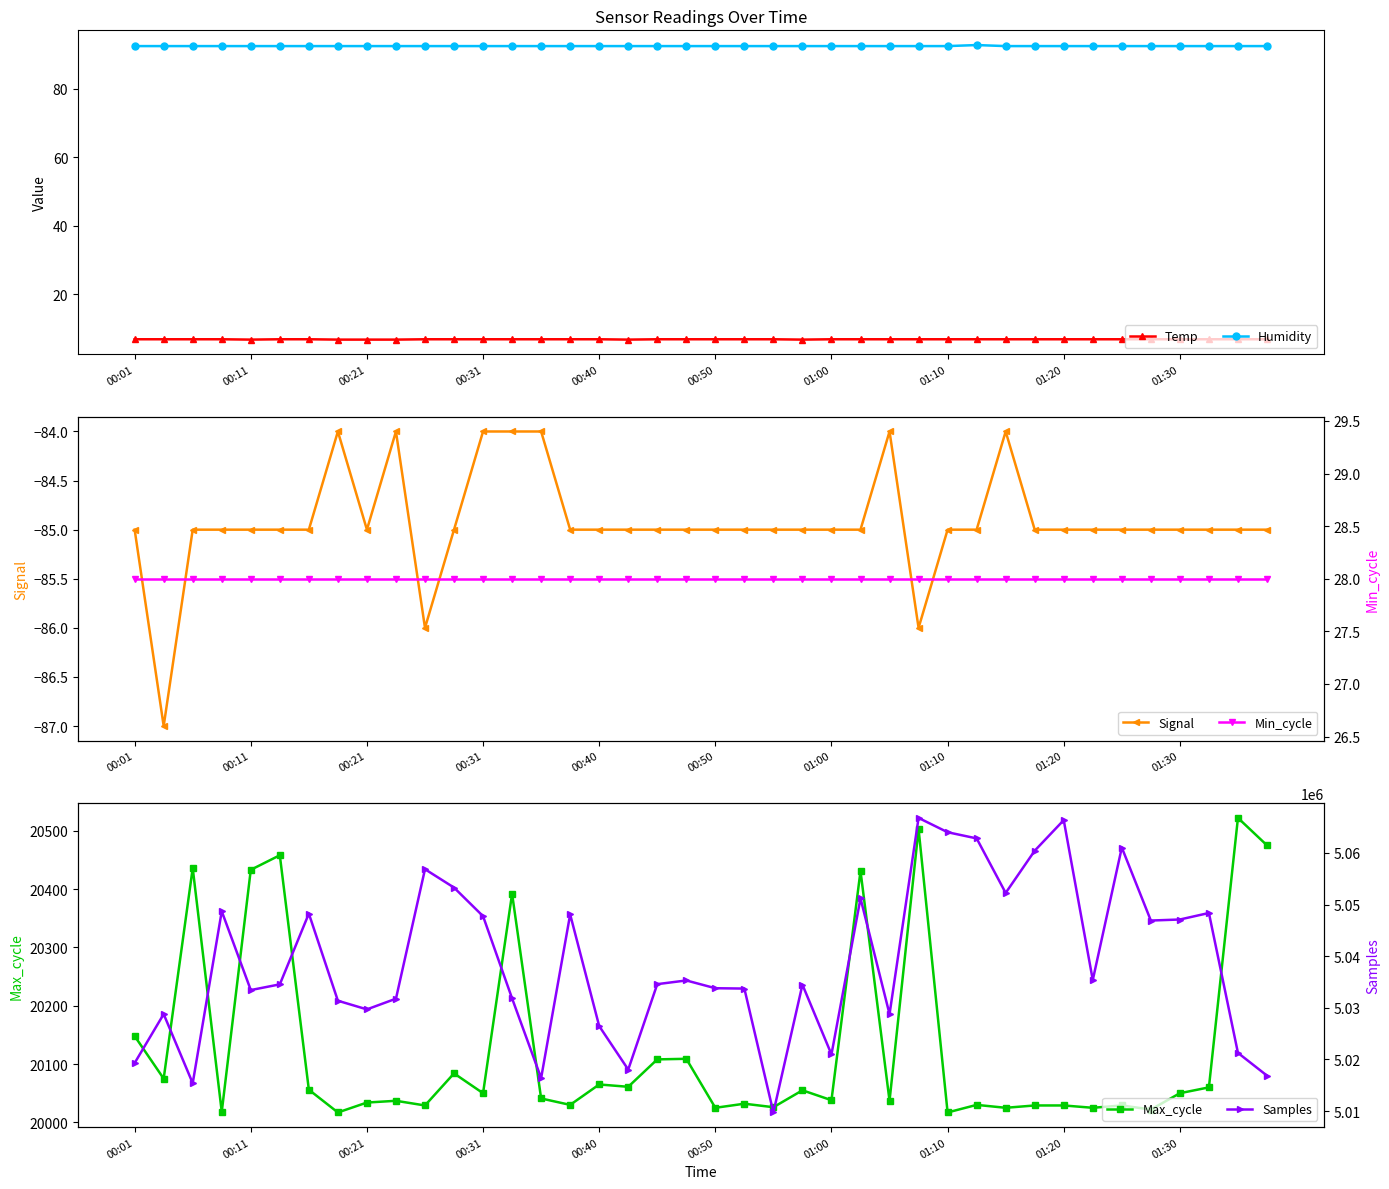

True or false: Max_cycle has a value of 20050 at 01:30.

True